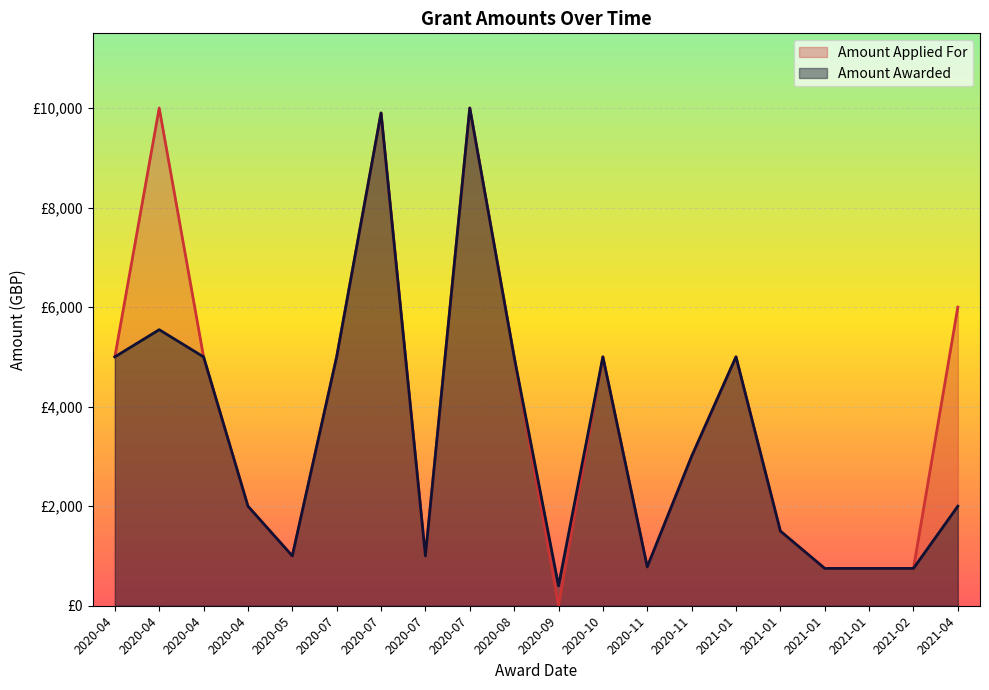

List the series in order of their overall mean, lowest first.

Amount Awarded, Amount Applied For